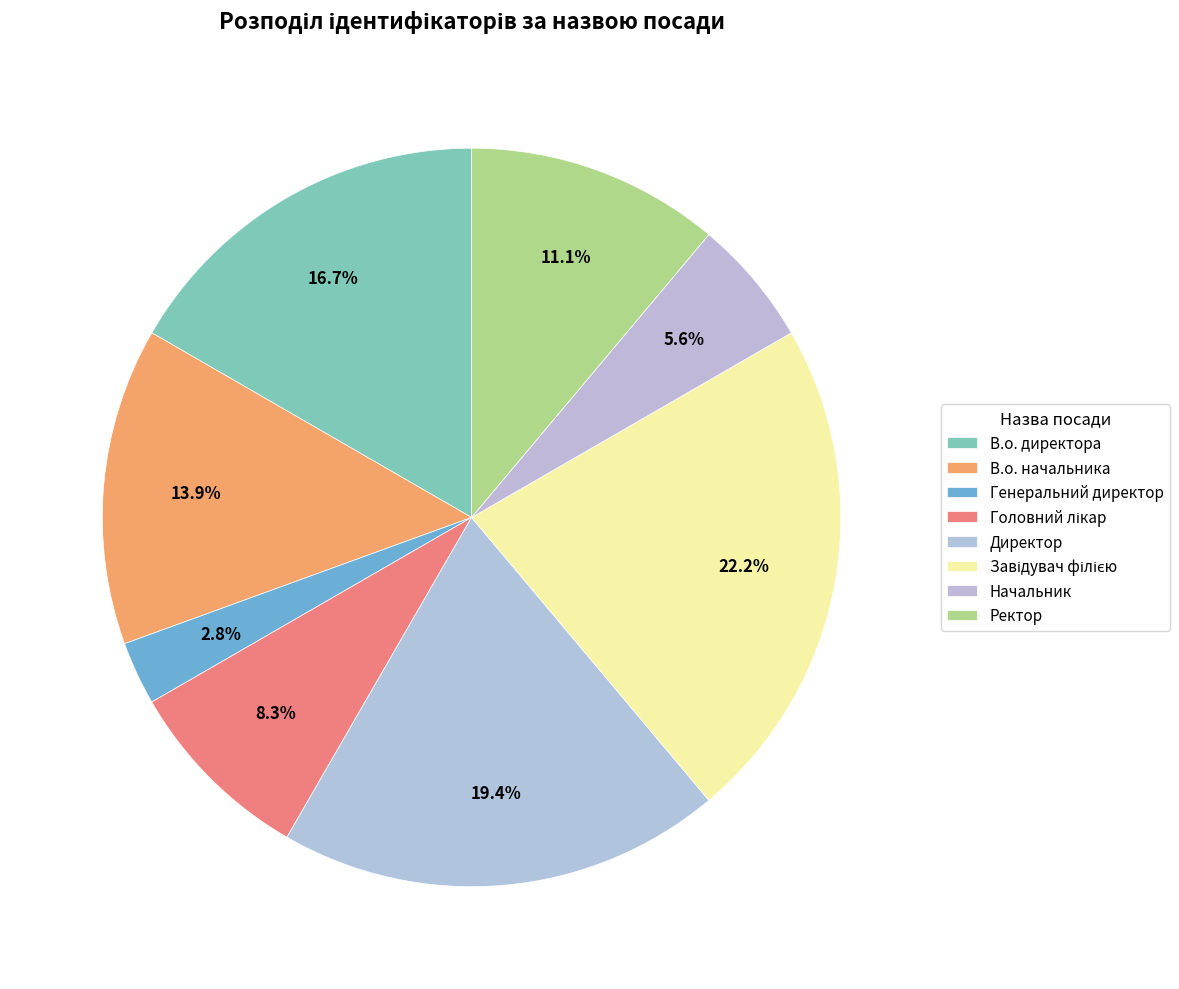

True or false: Завідувач філією accounts for 22% of the total.

True